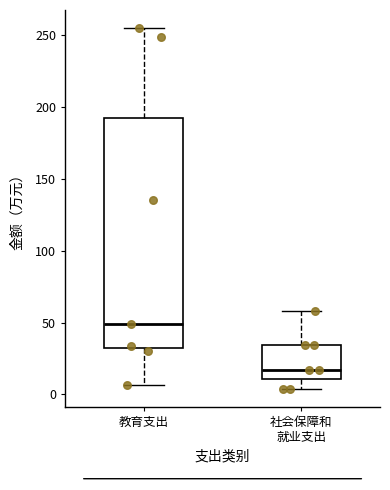

Reading left to right, transcribe this box plot: for each box, give where its median line is, the range the box spans, and where its two whiskers end, as read against the y-axis. The values are not printed on the chart, so give them approximately, as read against the axis.

教育支出: median 50, box 30 to 190, whiskers 5 to 255
社会保障和 就业支出: median 15, box 10 to 35, whiskers 5 to 60